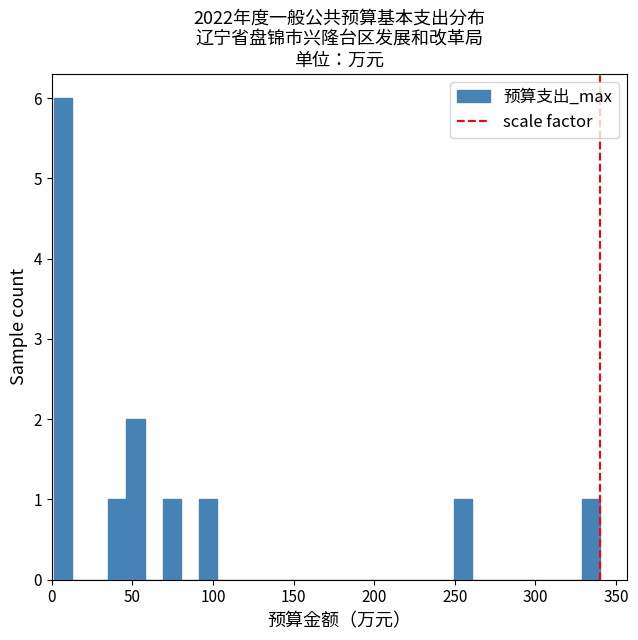

Around what value on the x-axis is the tallest bar? Give the approximate position of its centre, as read against the axis.

5